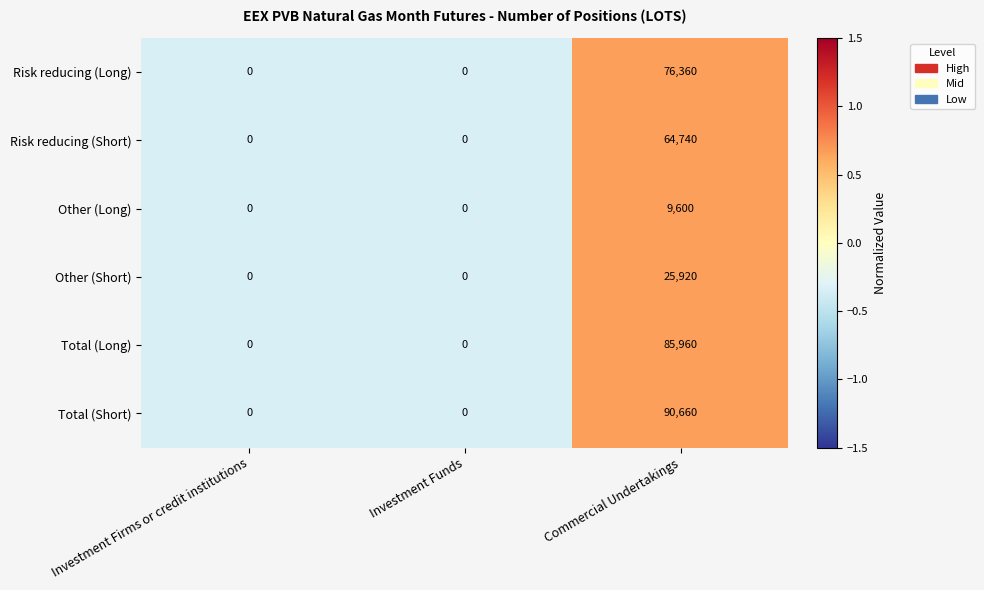

Between Investment Funds and Commercial Undertakings, which series saw the biggest shift?

Total (Short)